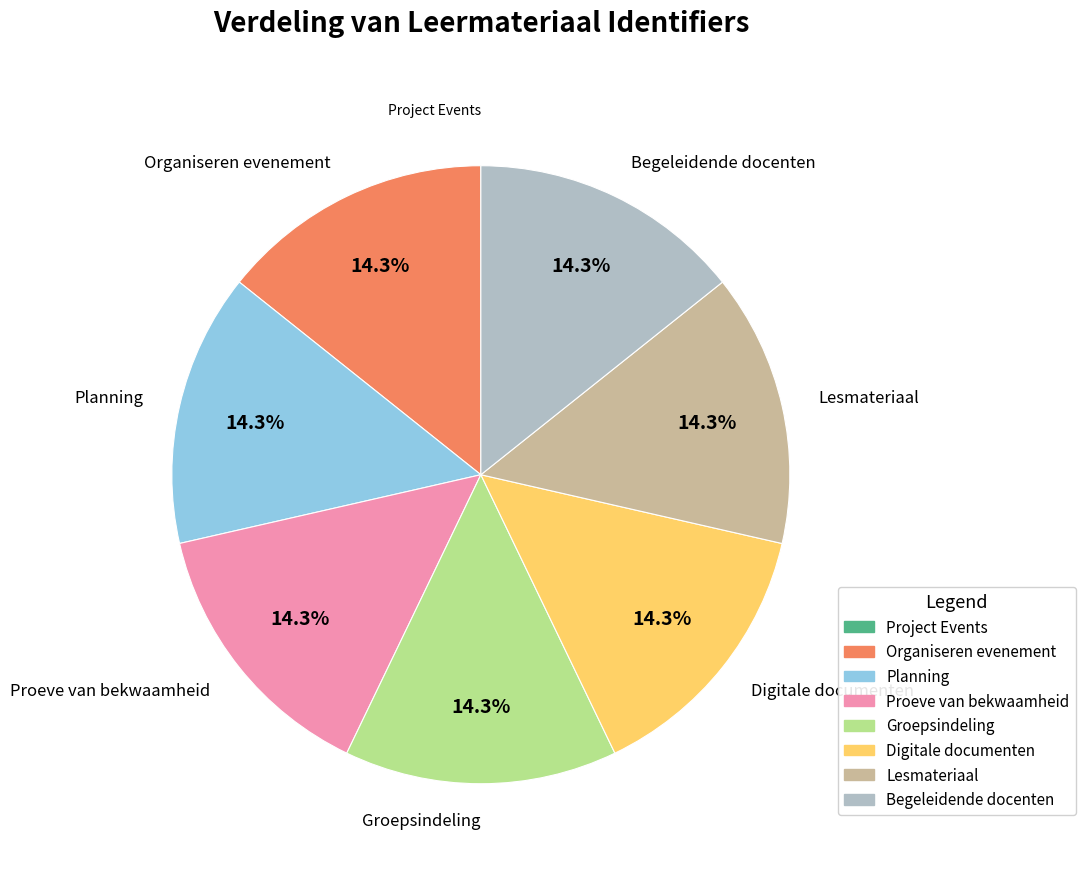

Is it true that Groepsindeling is 14% of the pie?

True